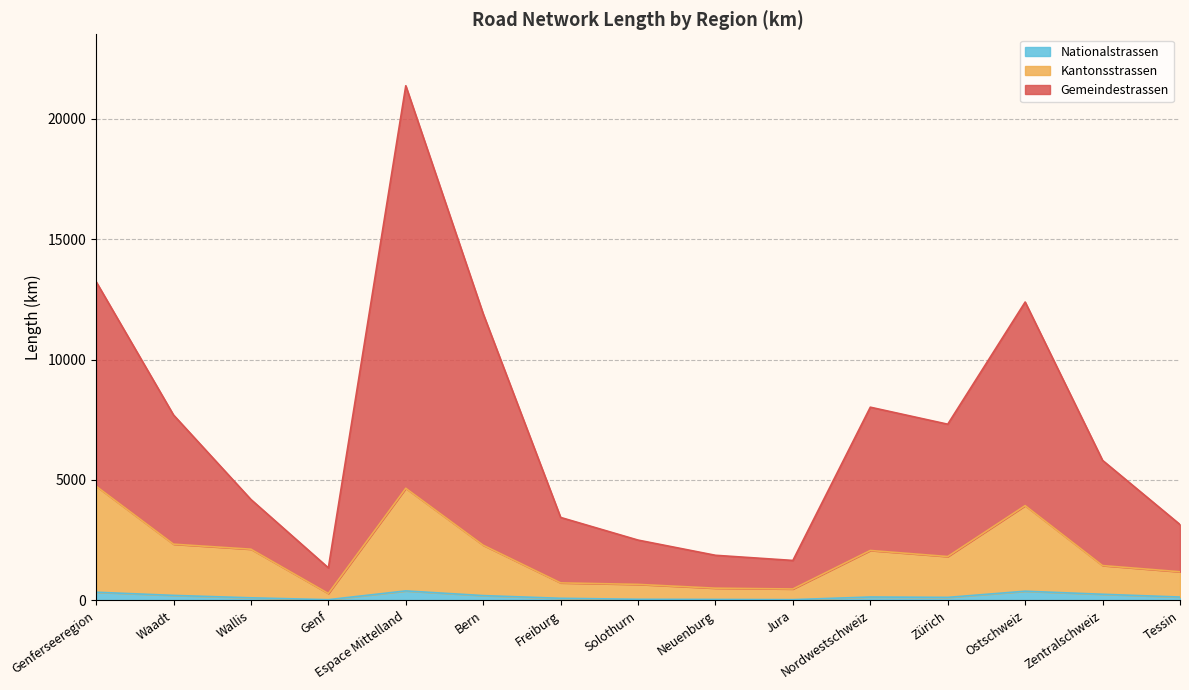

Is it true that Kantonsstrassen equals 325.5 at Jura?

False